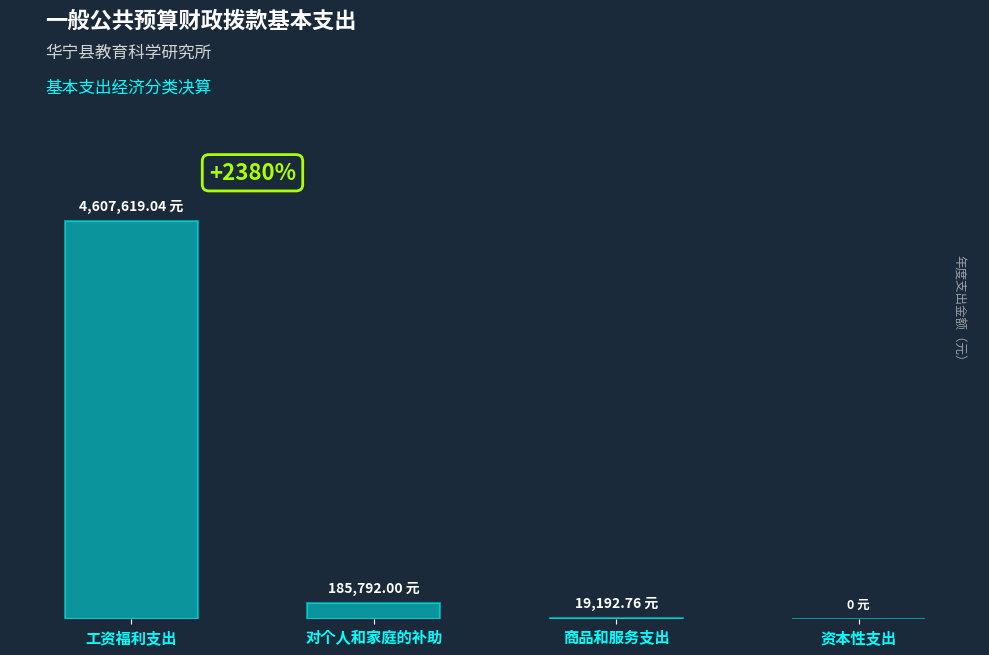

Between 商品和服务支出 and 对个人和家庭的补助, which is larger?

对个人和家庭的补助